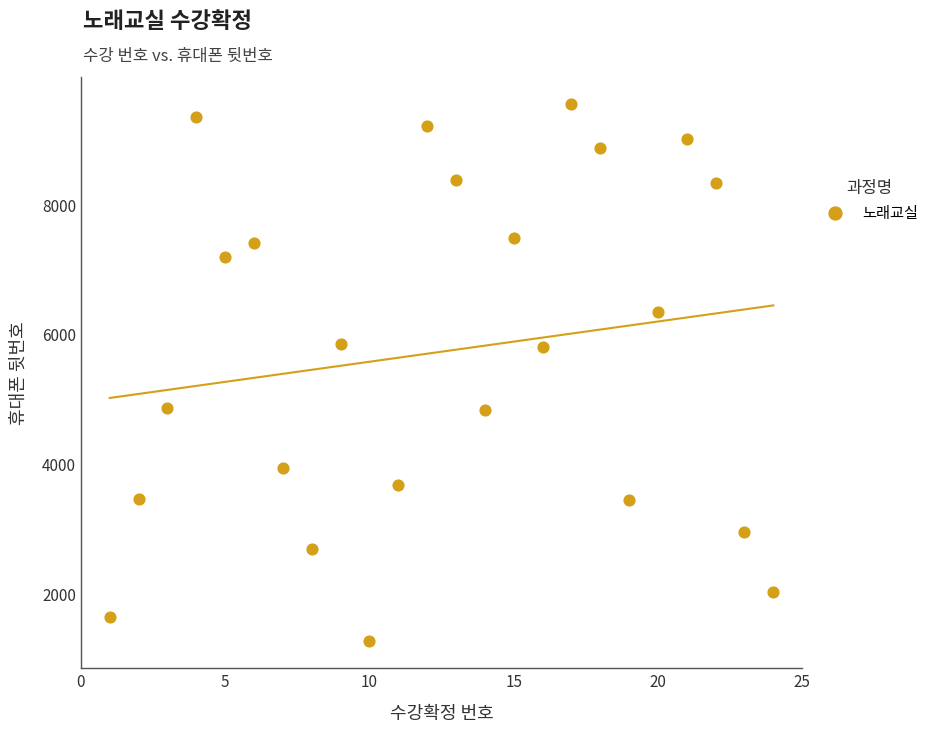

What is the range of X values (max minus min)?

23